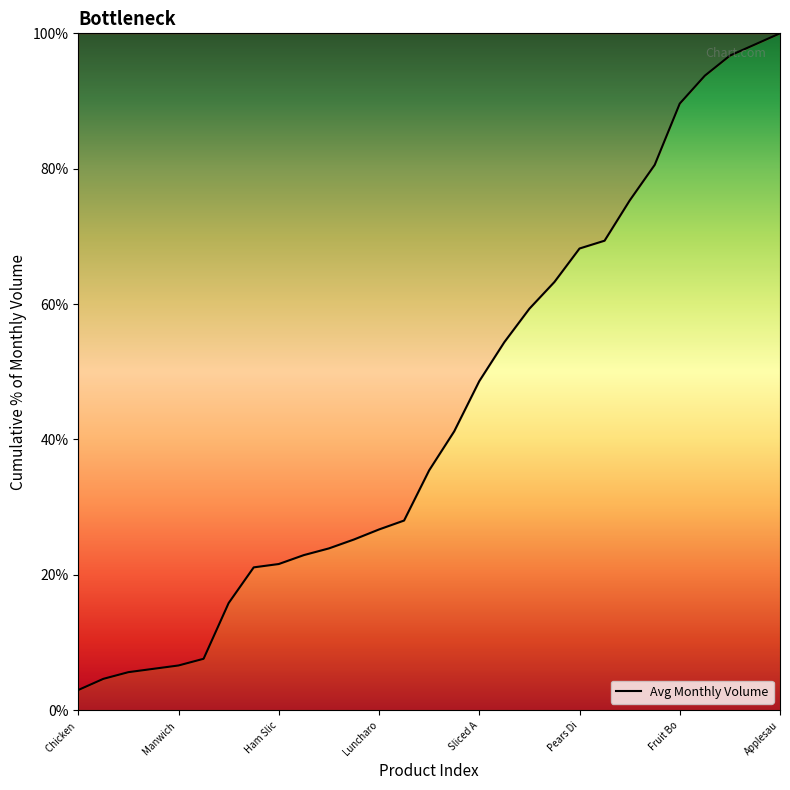

What is the difference between the maximum and minimum values?

97.0